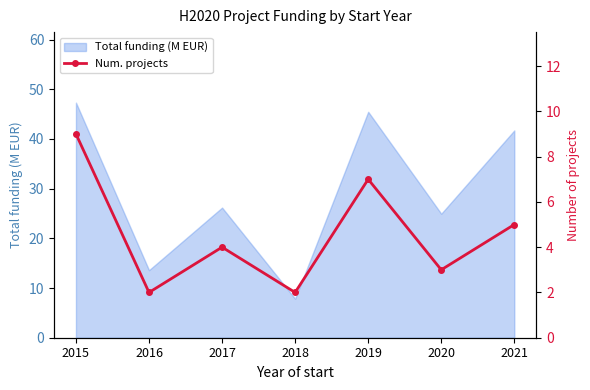

Reading left to right, what are all the values shown in this chart?

9	2	4	2	7	3	5